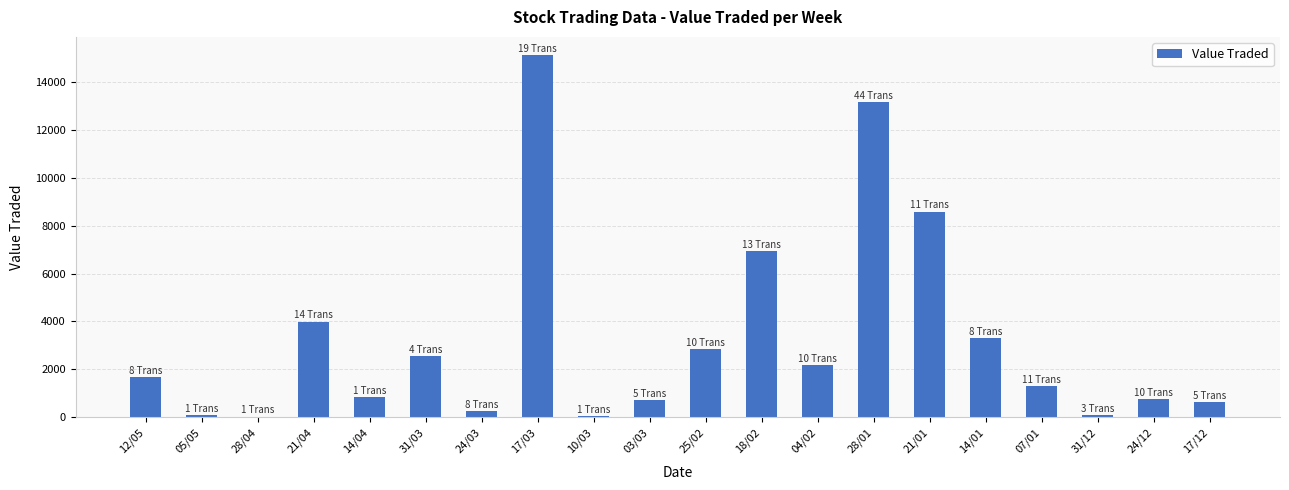

What is the maximum value shown in the chart?

15149